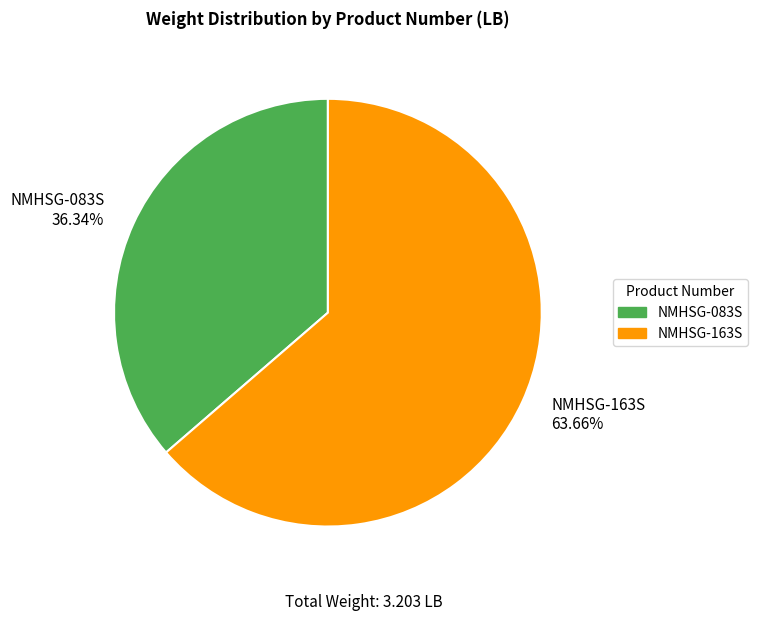

What percentage is the NMHSG-083S slice, to the nearest percent?

36%